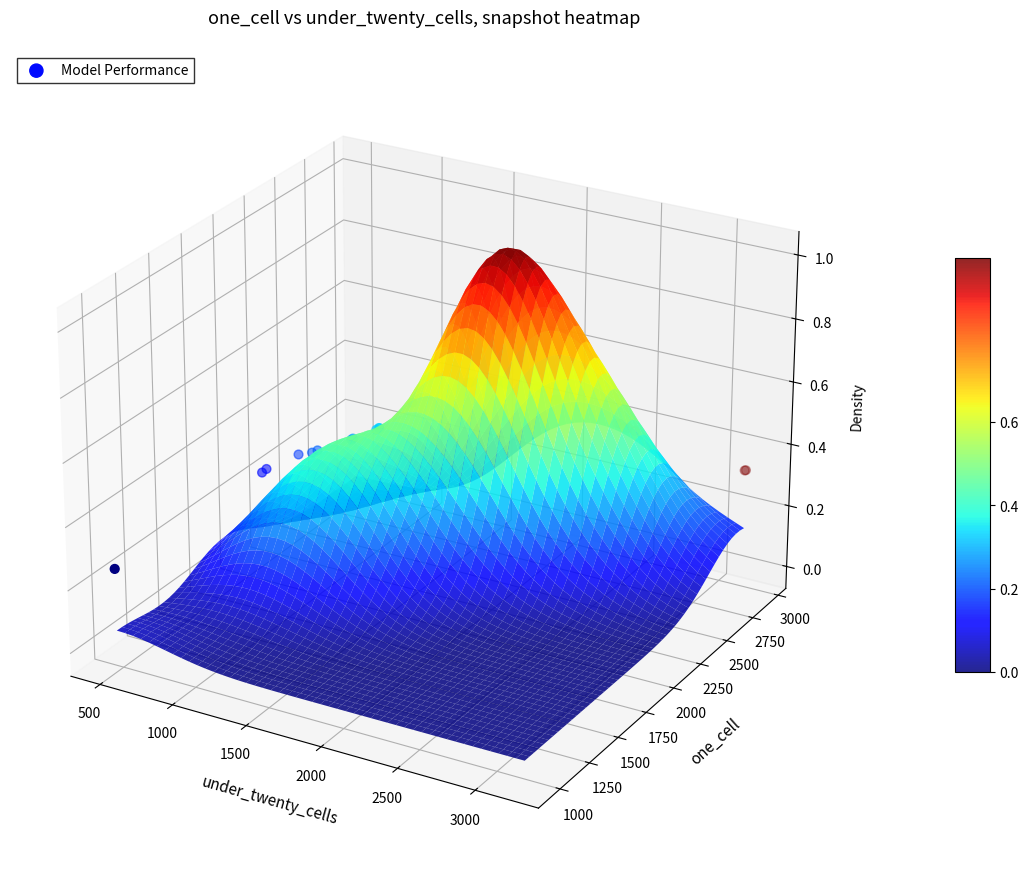

The chart shows a value of 0.0 at 1500. True or false?

True